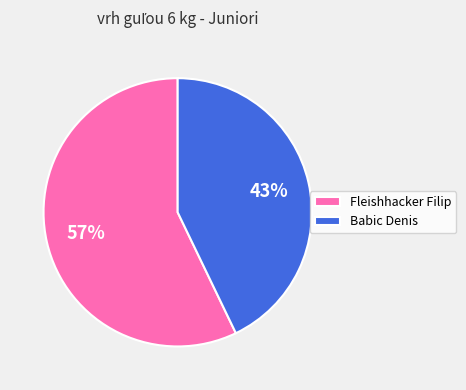

How many segments does this pie chart have?

2